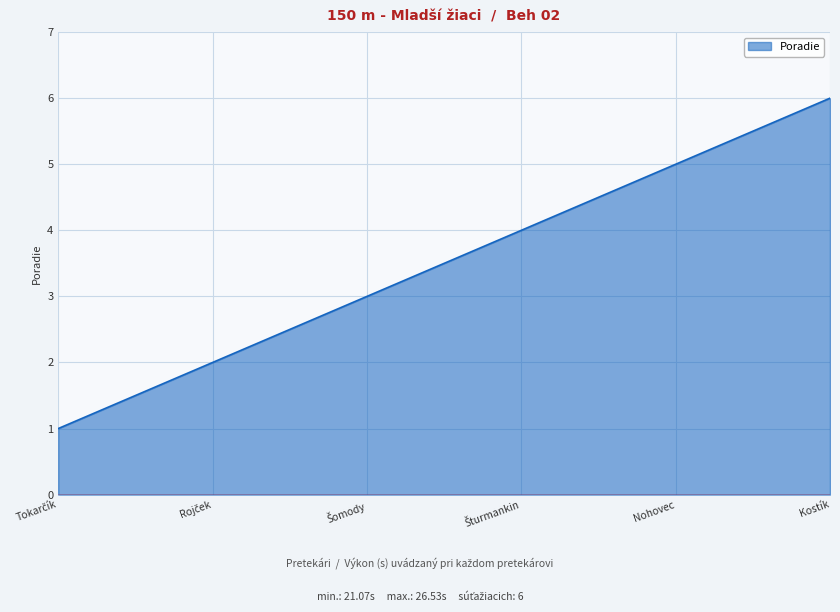

Count the values in the range 2 to 5.

4